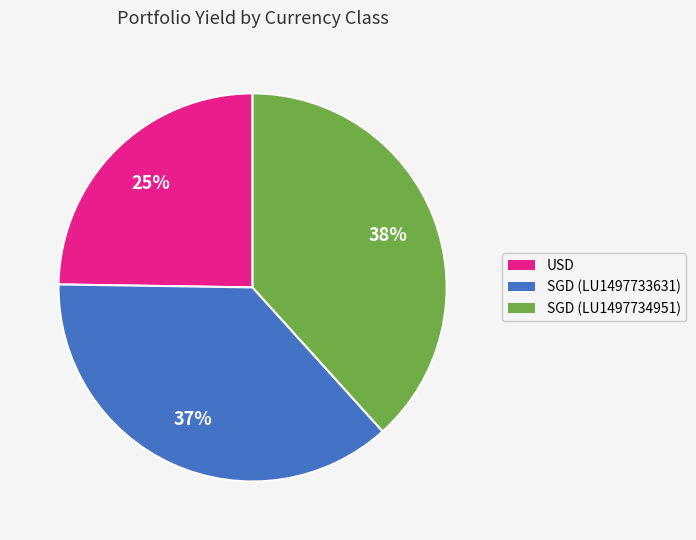

Count the number of slices in the pie.

3